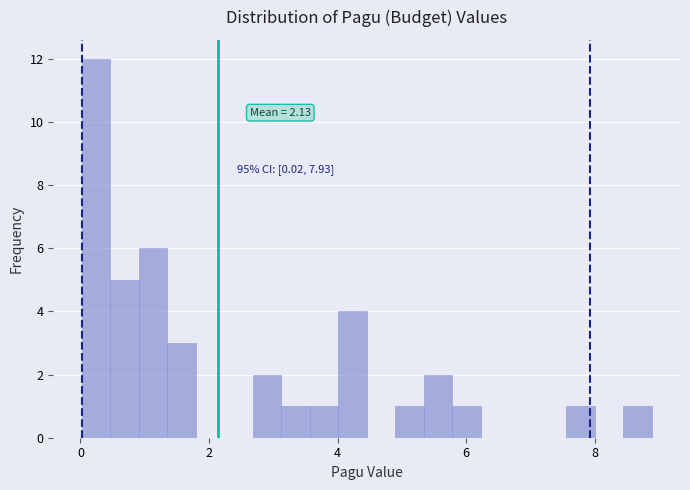

Read against the x-axis, roughly where is the centre of the tallest bar?

0.2